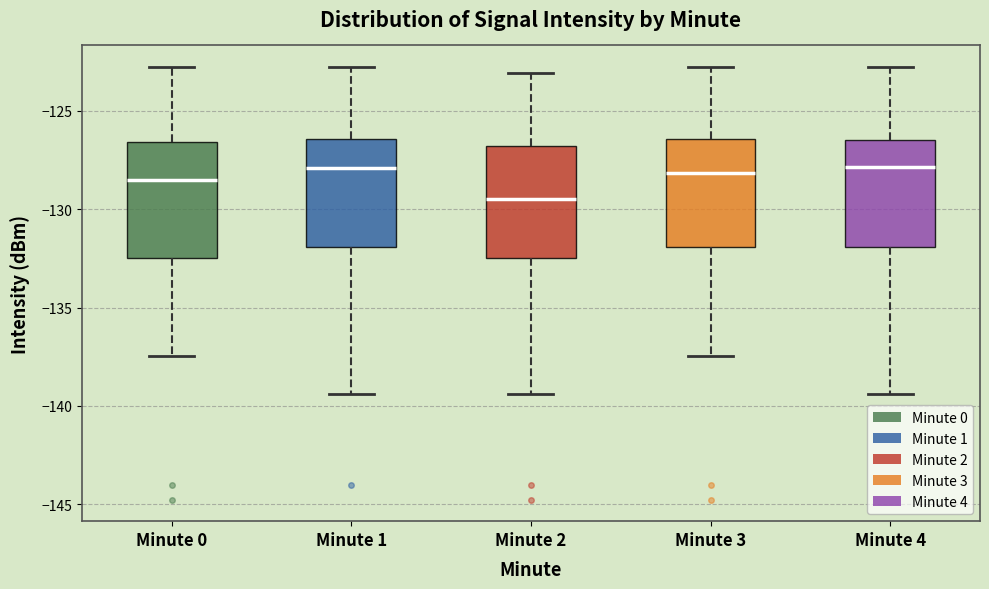

Reading left to right, read every box against the y-axis: the position of its median line, the range the box covers, and the ends of its whiskers. The values are not printed on the chart, so give them approximately, as read against the axis.

Minute 0: median -128.5, box -132.5 to -126.5, whiskers -137.5 to -123.0
Minute 1: median -128.0, box -132.0 to -126.5, whiskers -139.5 to -123.0
Minute 2: median -129.5, box -132.5 to -127.0, whiskers -139.5 to -123.0
Minute 3: median -128.0, box -132.0 to -126.5, whiskers -137.5 to -123.0
Minute 4: median -128.0, box -132.0 to -126.5, whiskers -139.5 to -123.0